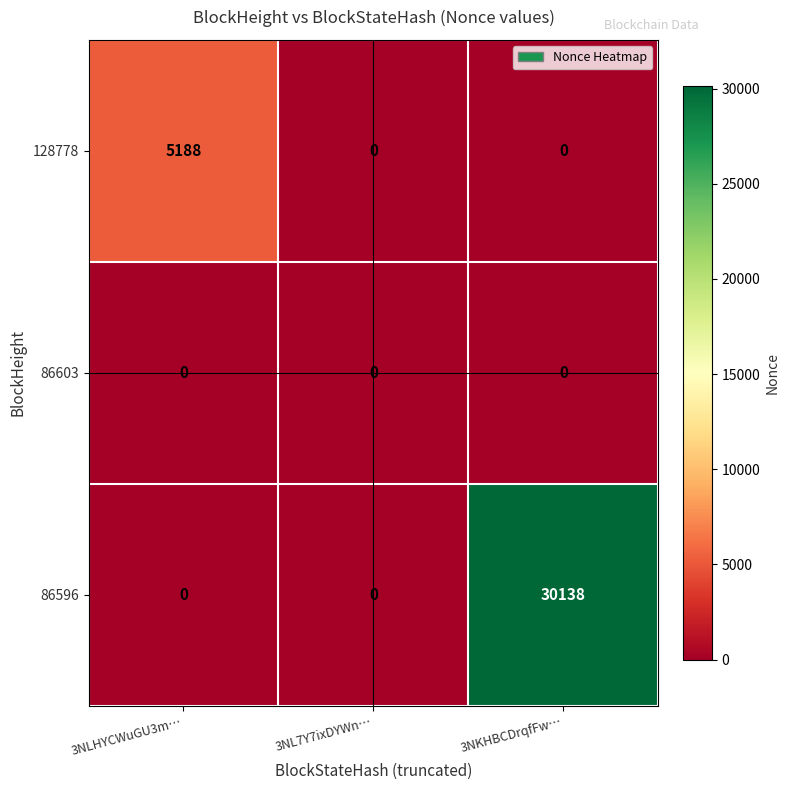

Rank the series by their average value, from highest to lowest.

86596, 128778, 86603